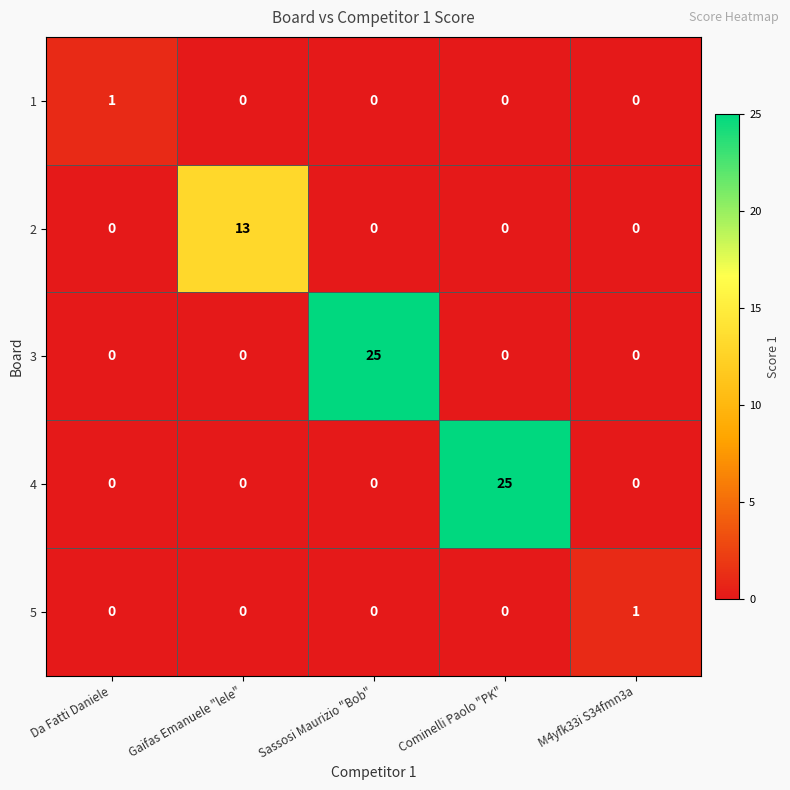

What is the spread (max minus min) of values at Sassosi Maurizio "Bob"?

25